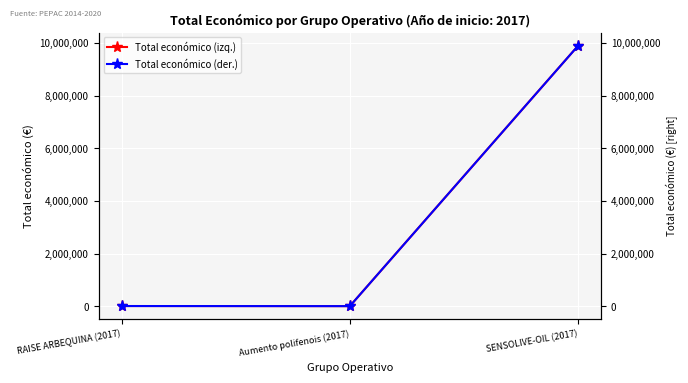

What is the lowest value of the Total económico (ref) series?

5950